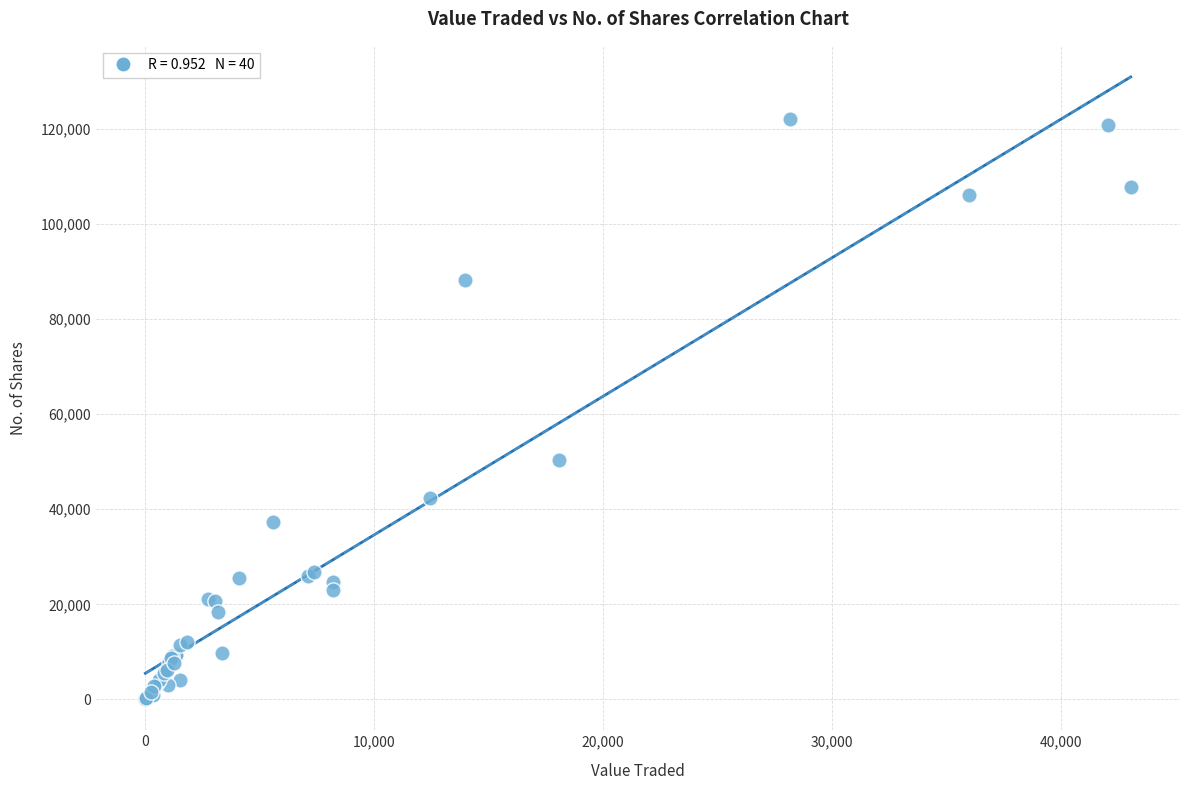

What Y value in the scatter plot is closest to 61002?

50314